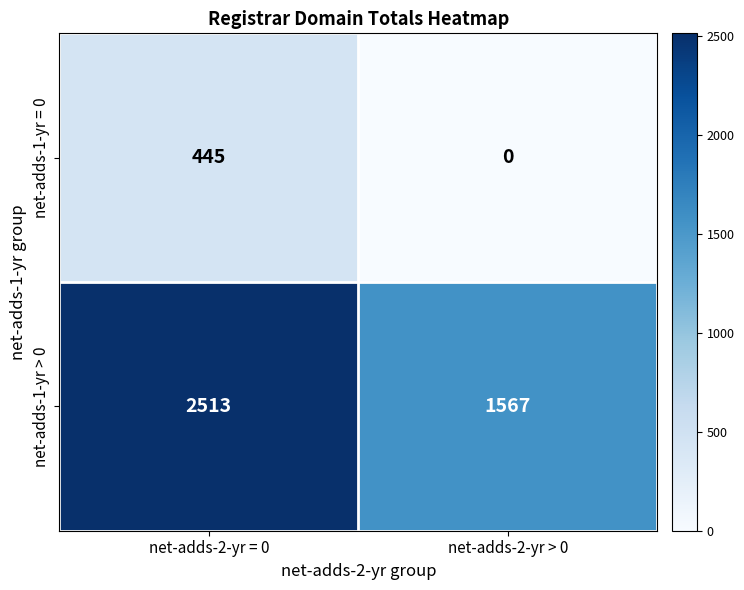

Is it true that net-adds-1-yr > 0 equals 3317 at net-adds-2-yr = 0?

False